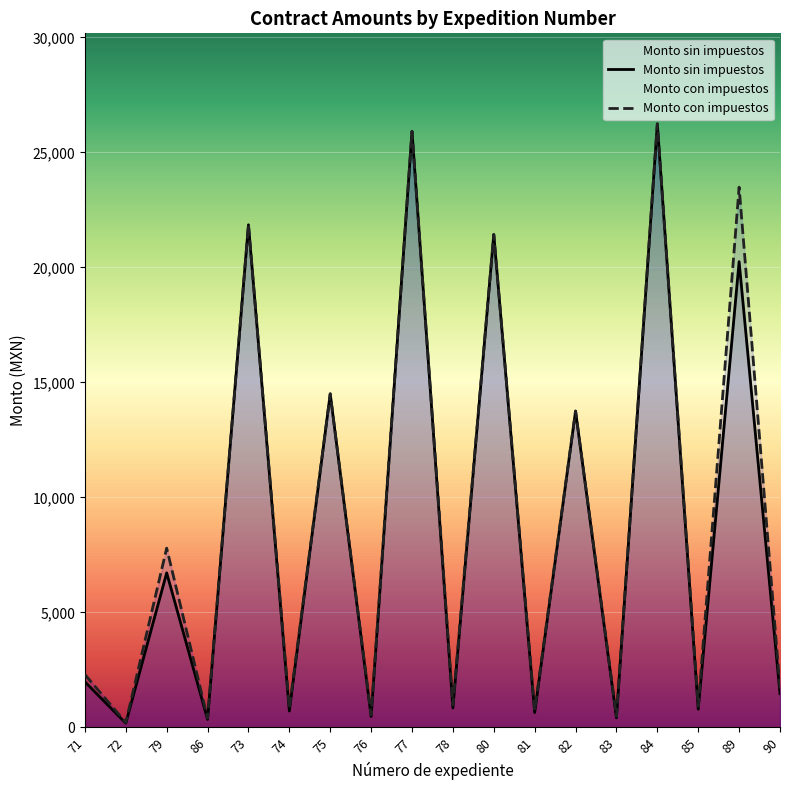

What are all the series names shown in the legend?

Monto sin impuestos, Monto con impuestos